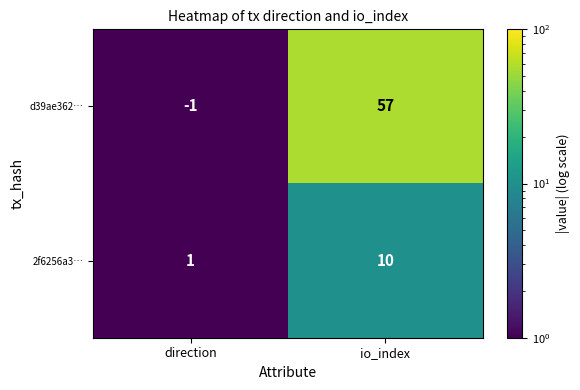

Is it true that 2f6256a3… equals 1 at direction?

True